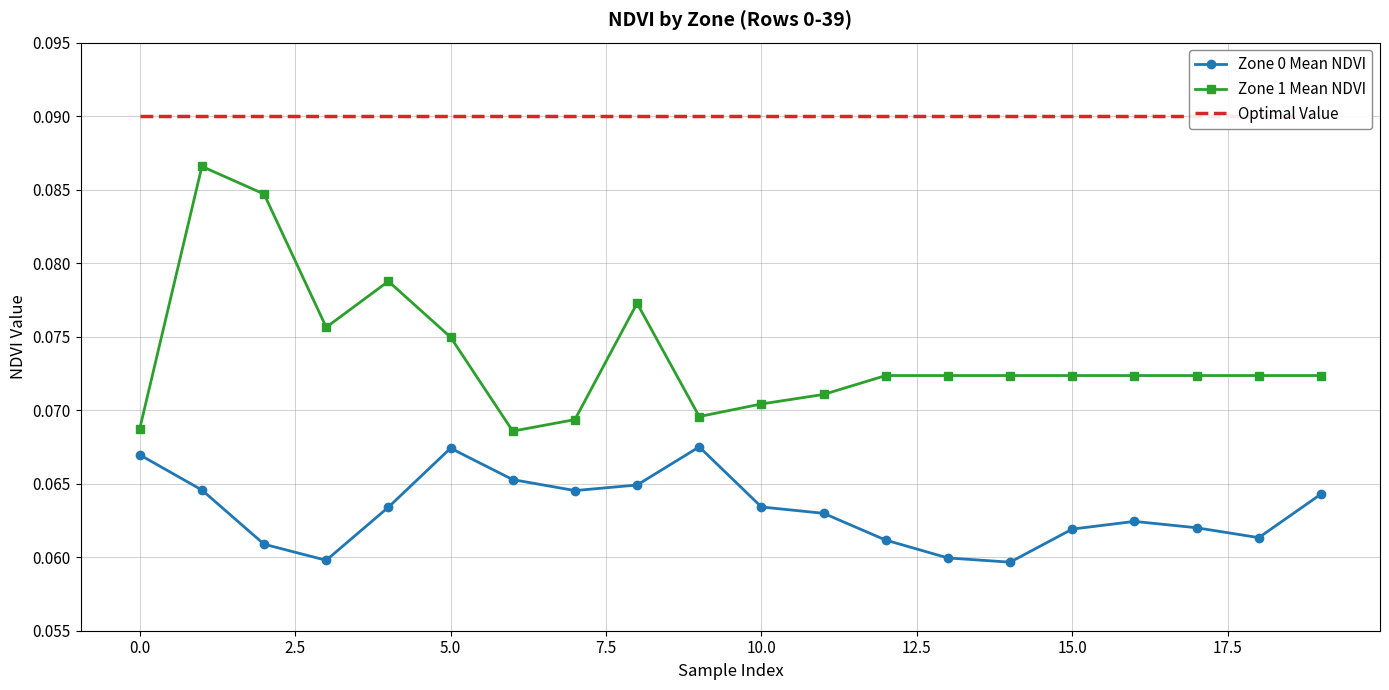

True or false: Zone 0 Mean NDVI and Zone 1 Mean NDVI cross at least once.

False